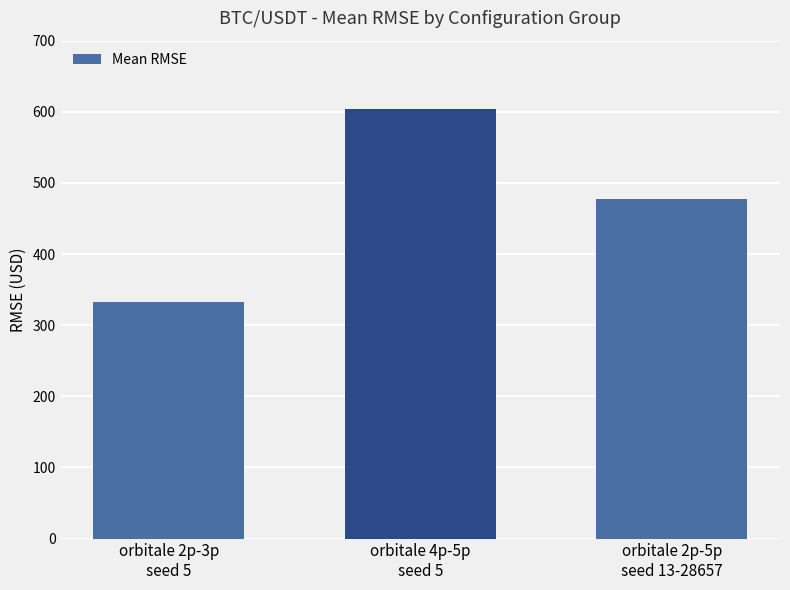

Approximately how many times larger is the value at orbitale 2p-5p
seed 13-28657 compared to orbitale 4p-5p
seed 5?

0.8